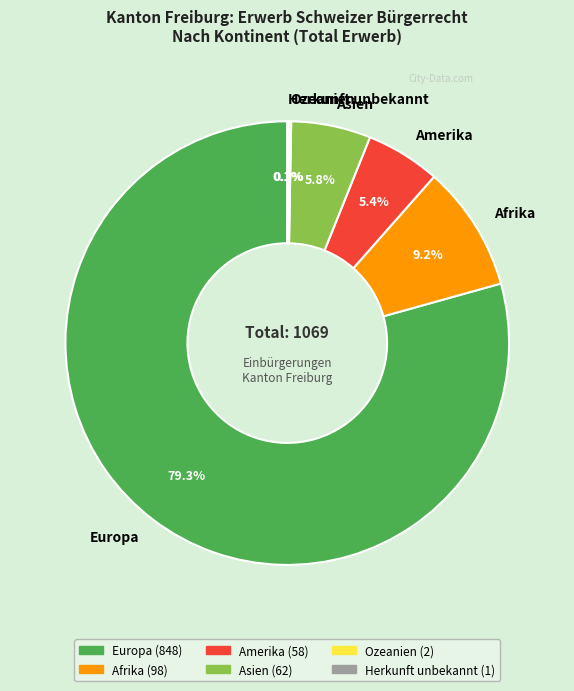

What is the largest slice in the pie chart?

Europa